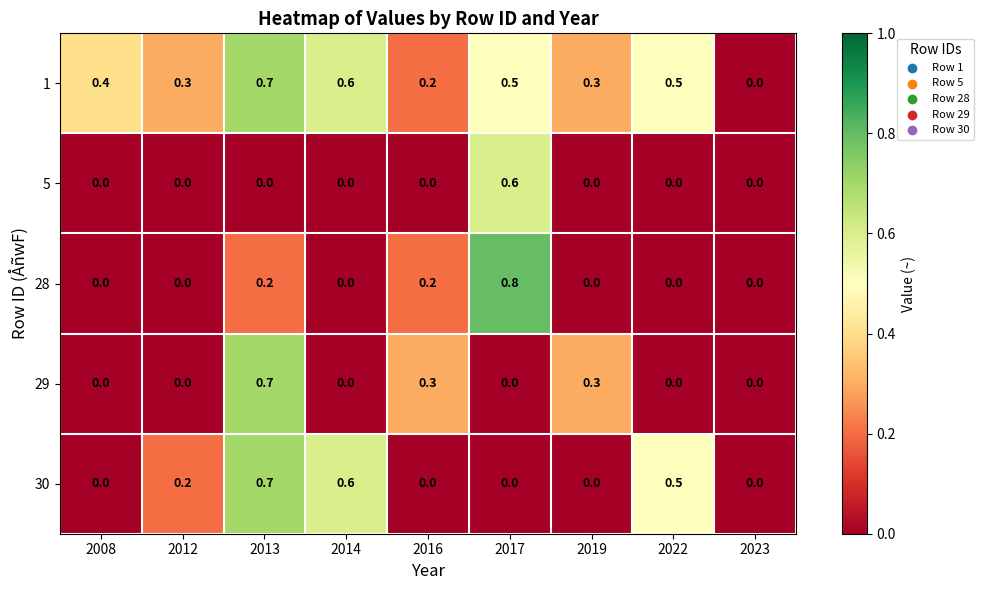

Which series has the largest total across all categories?

1